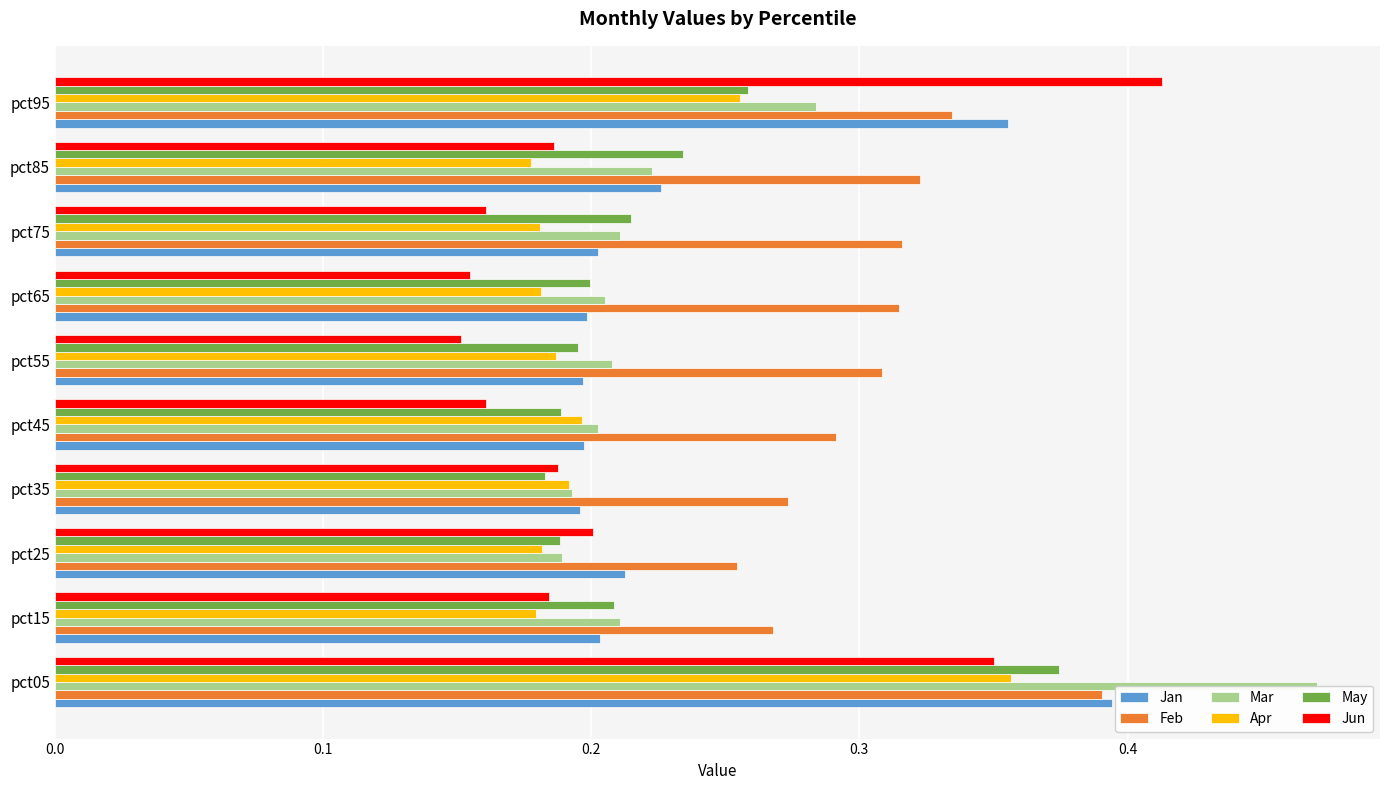

The Feb series shows 0.5 at pct85. True or false?

False